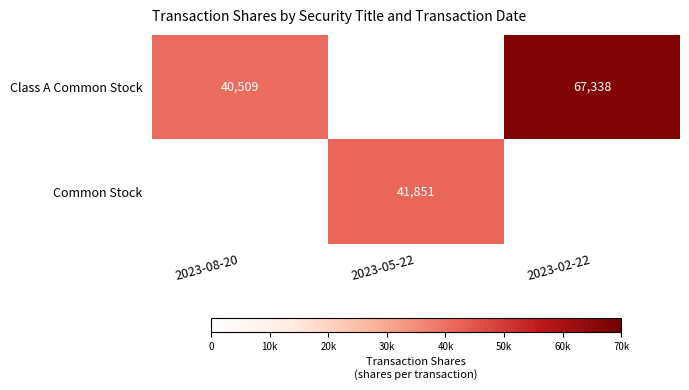

The Class A Common Stock series shows 17674 at 2023-08-20. True or false?

False